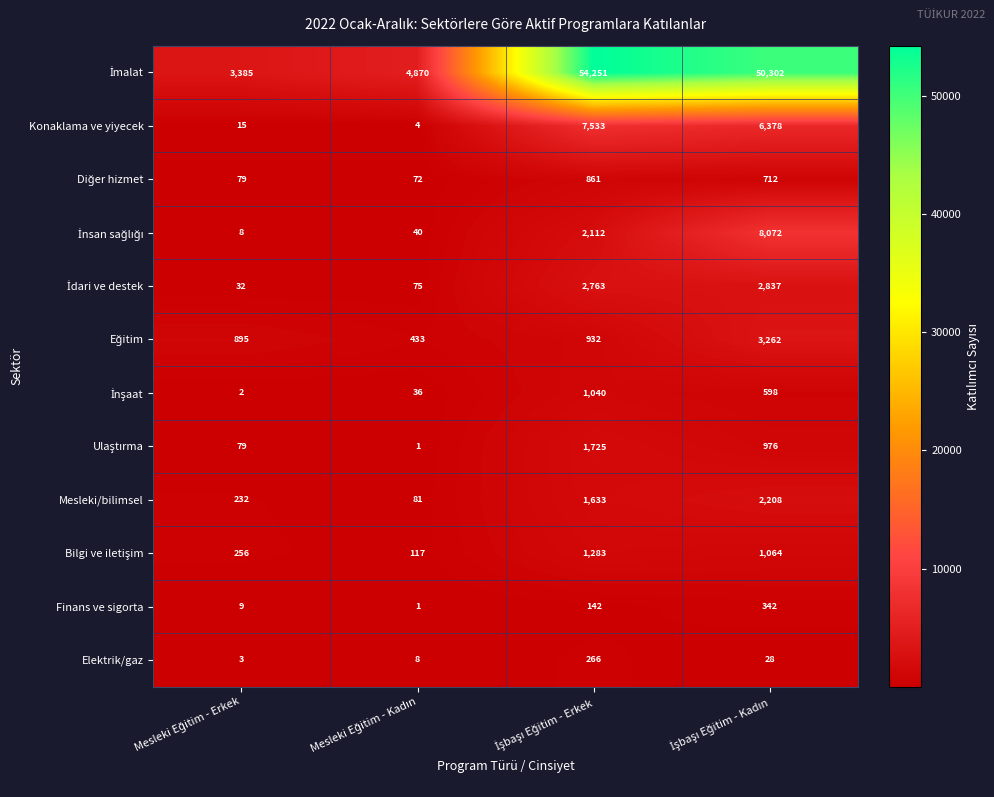

What is the sum of all Finans ve sigorta values?

494